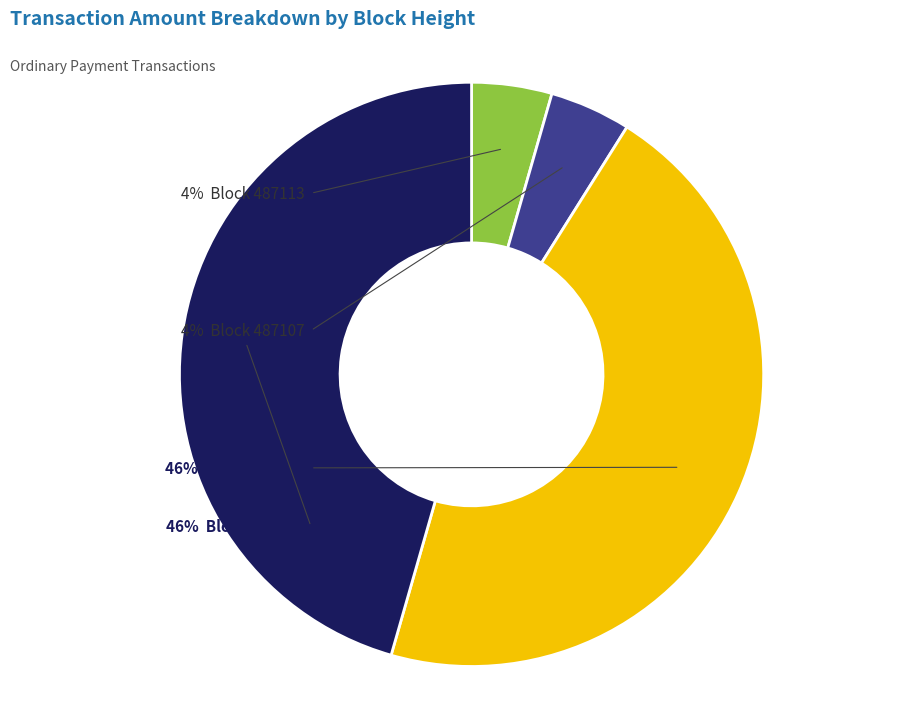

How many segments does this pie chart have?

4